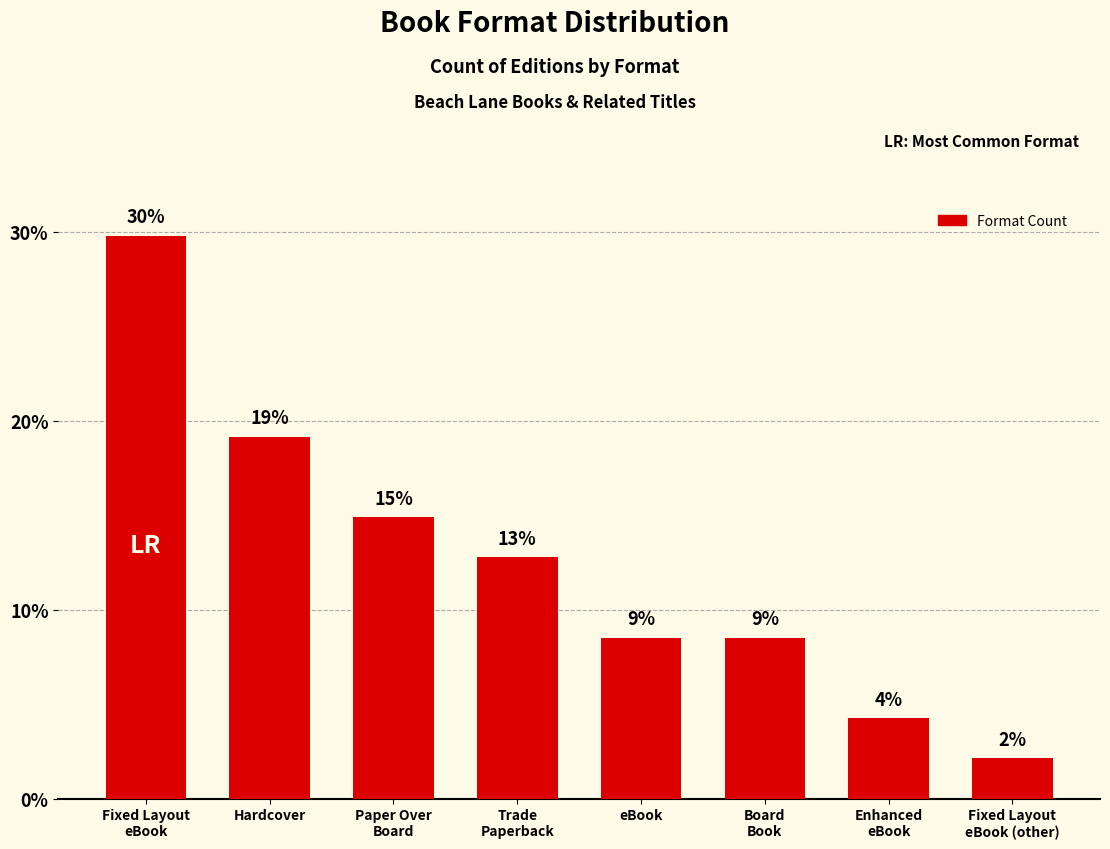

What value does the data have at eBook?

8.5